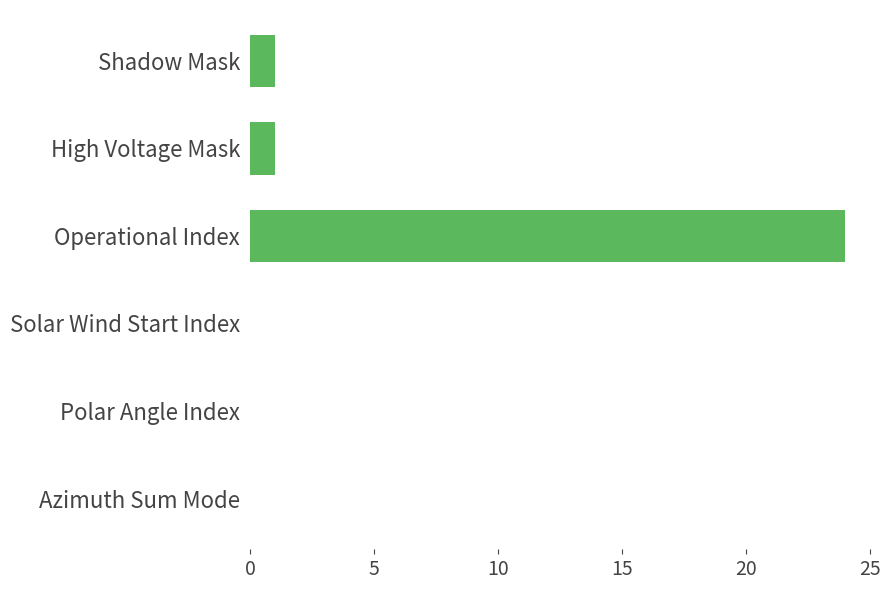

How many categories are shown in the chart?

6